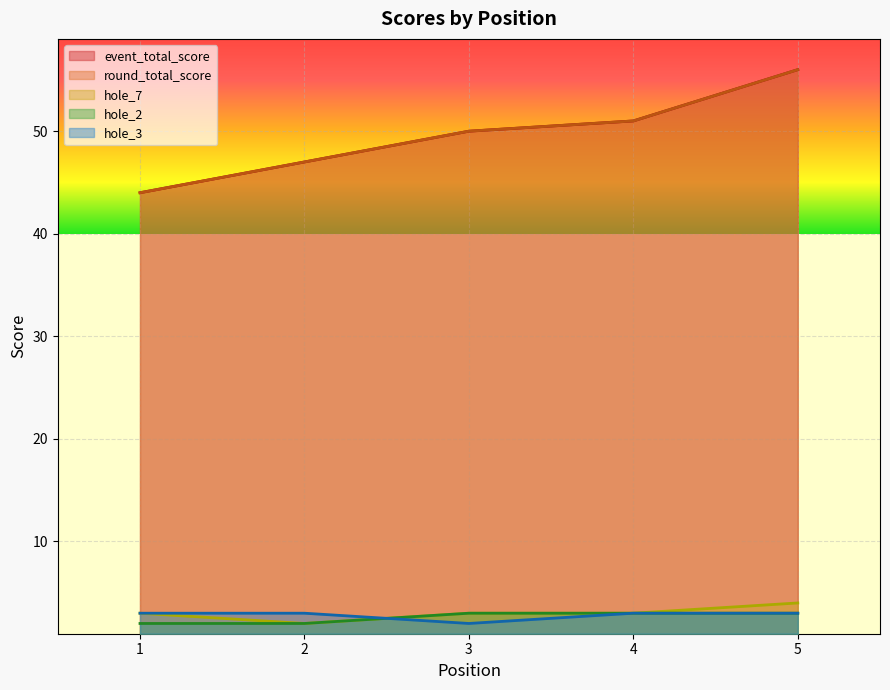

Count the hole_3 values in the range 3 to 4.

4